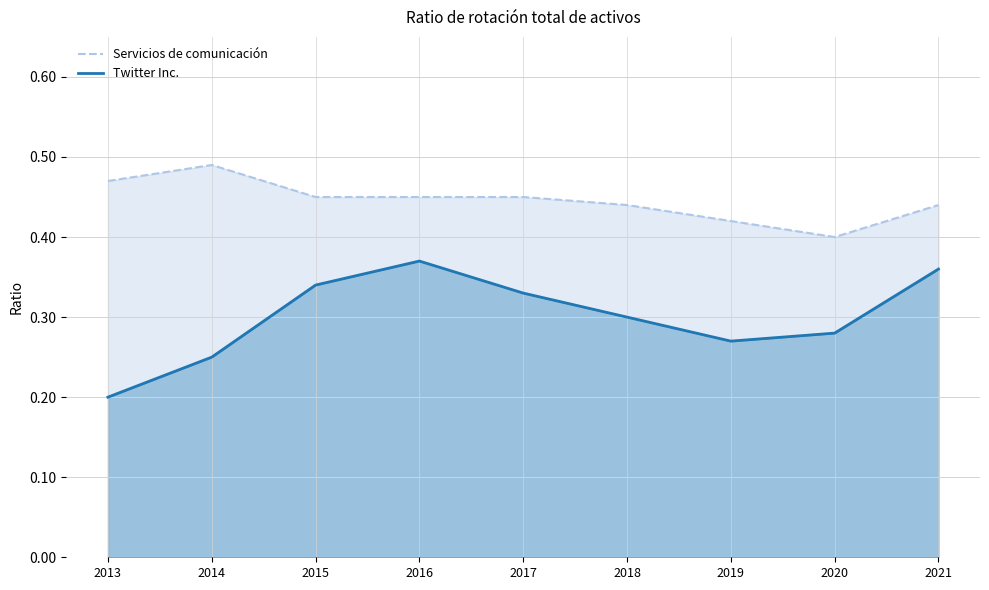

At which category is the sum across all series the highest?

2016